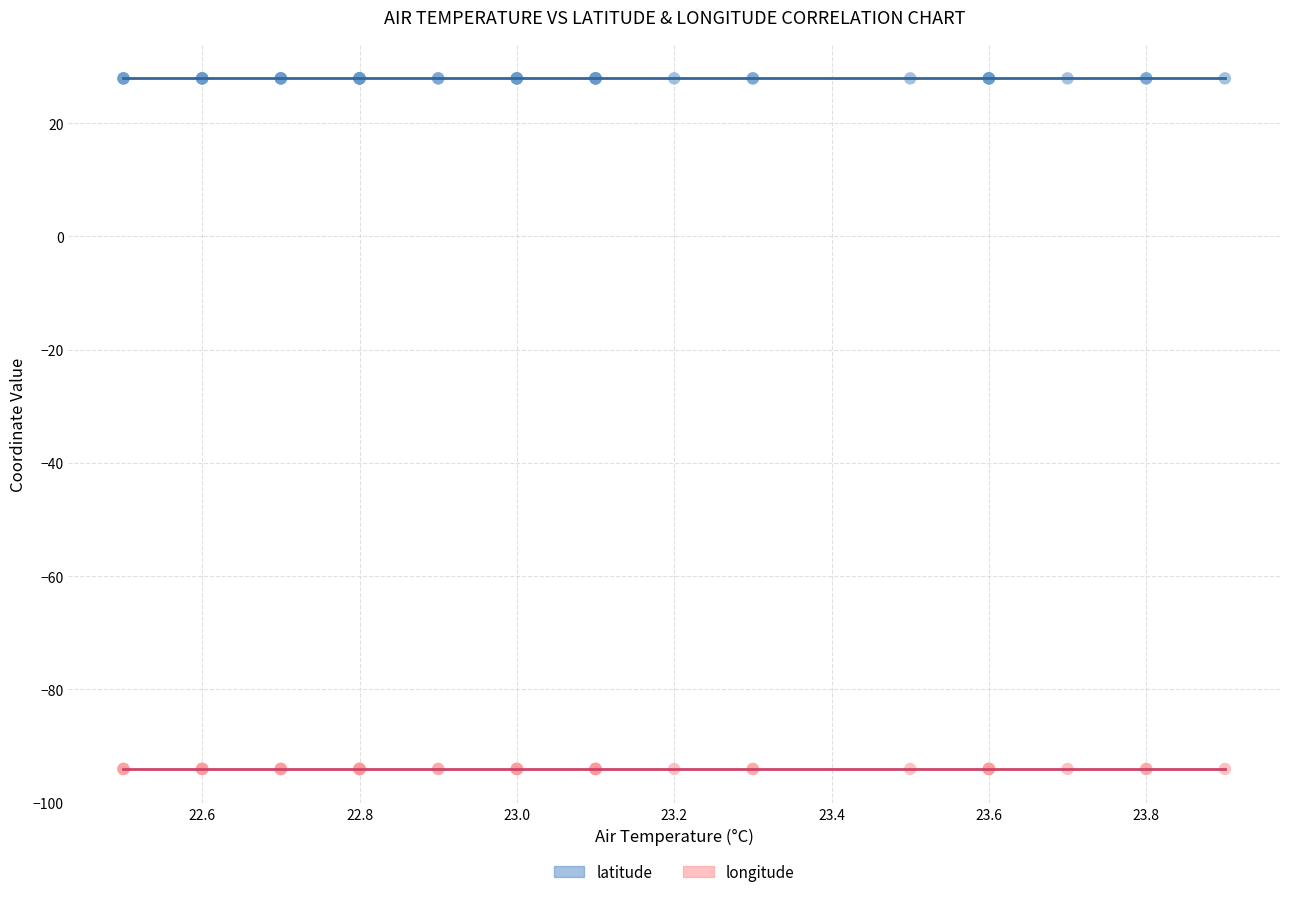

Which series reaches the minimum Y coordinate?

longitude